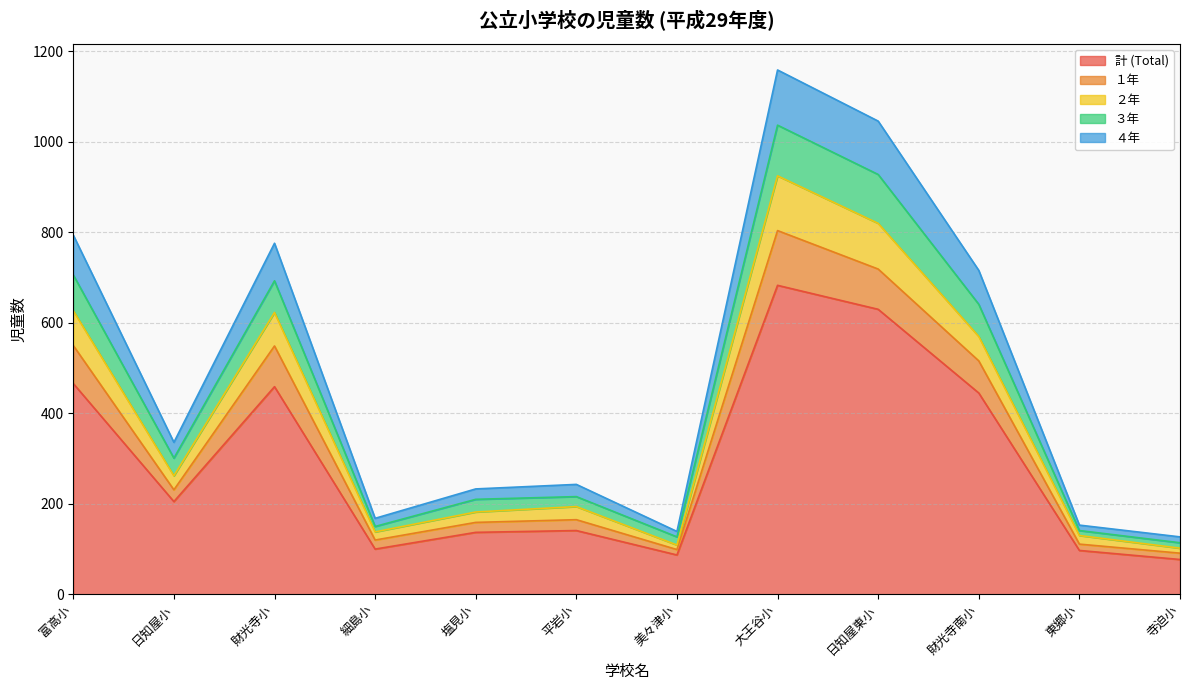

What is the maximum value for 計 (Total)?

683